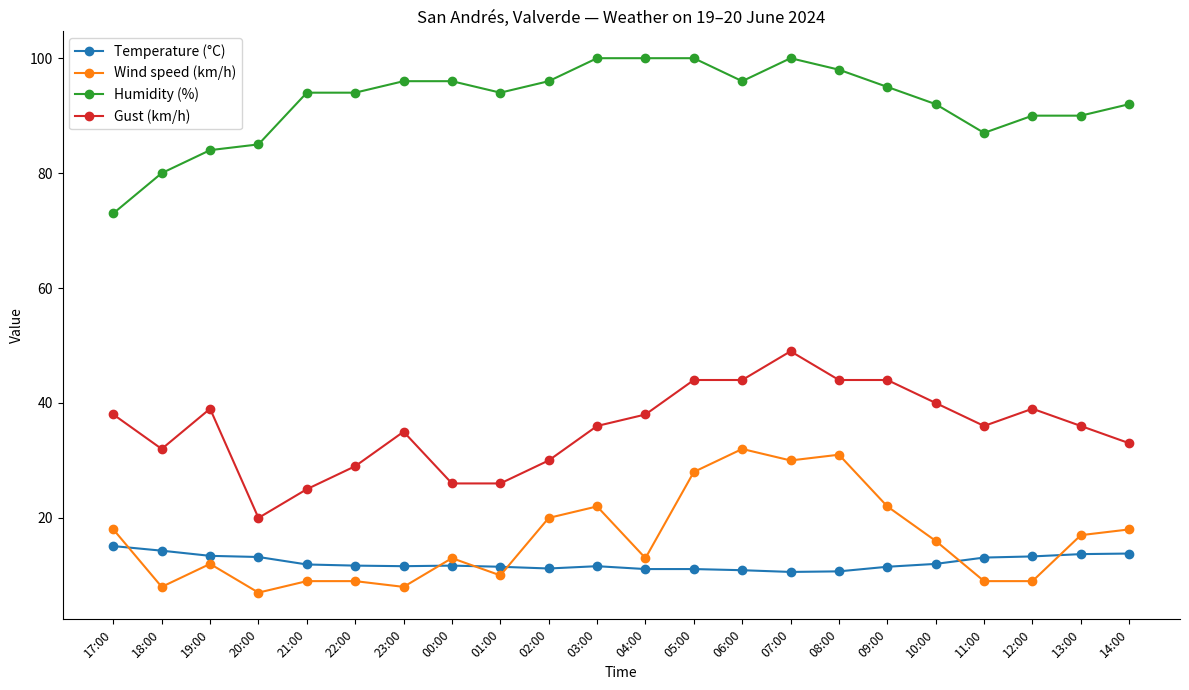

What is the greatest value displayed?

100.0